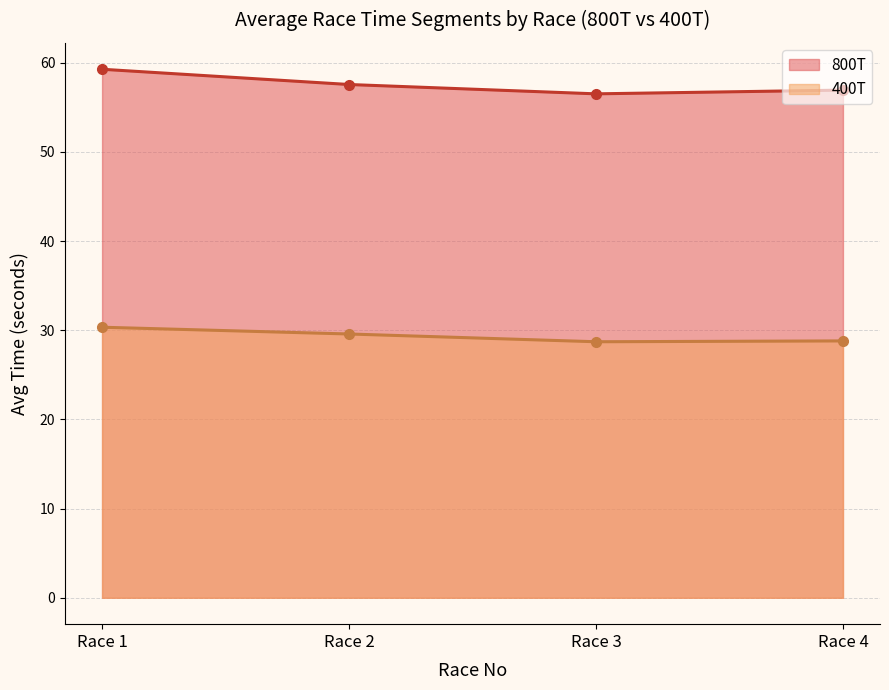

What is the sum of all 400T values?

117.4